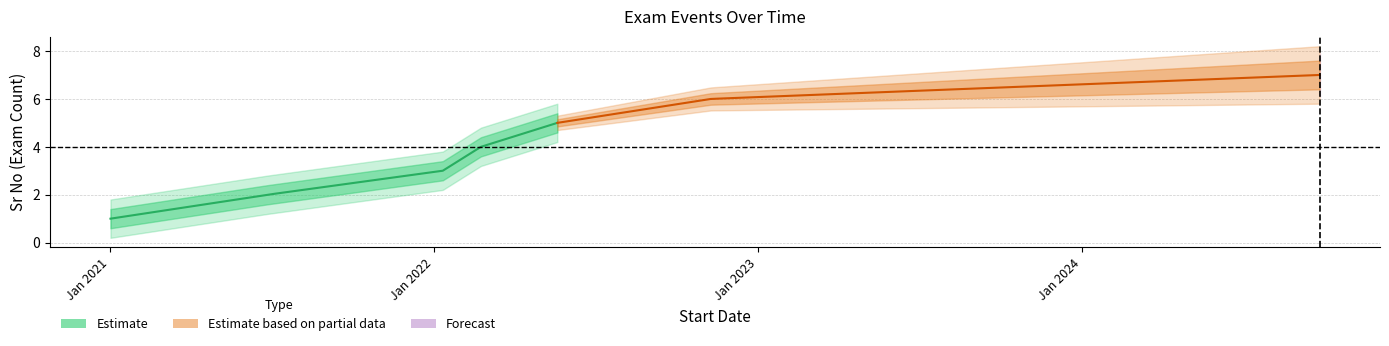

Does the chart display data point markers on the line(s)?

No